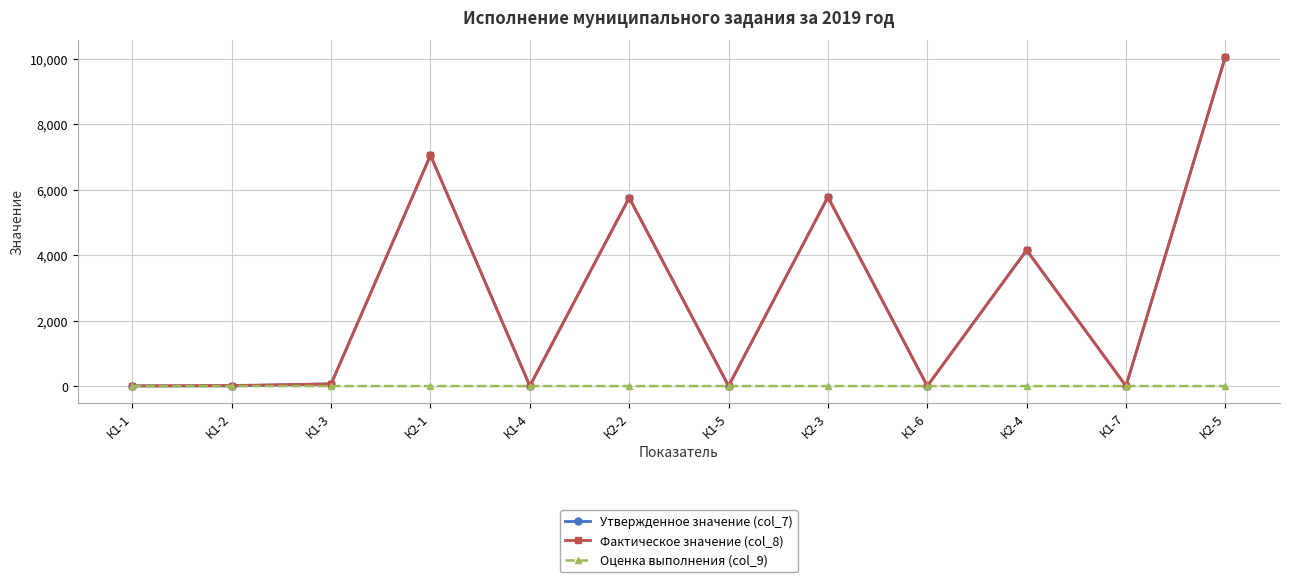

What position from the left is К2-3?

8